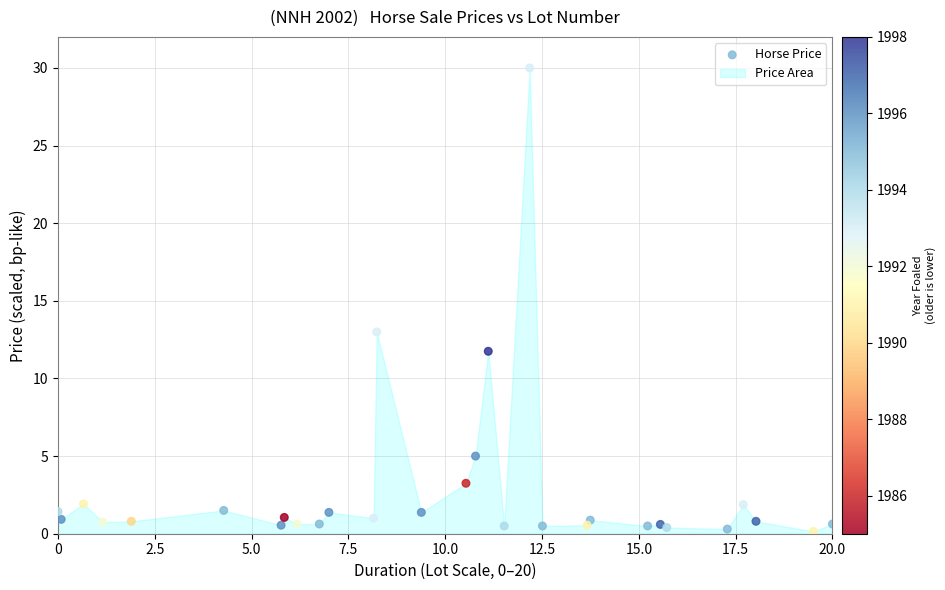

What Y value in the scatter plot is closest to 15?

13.0